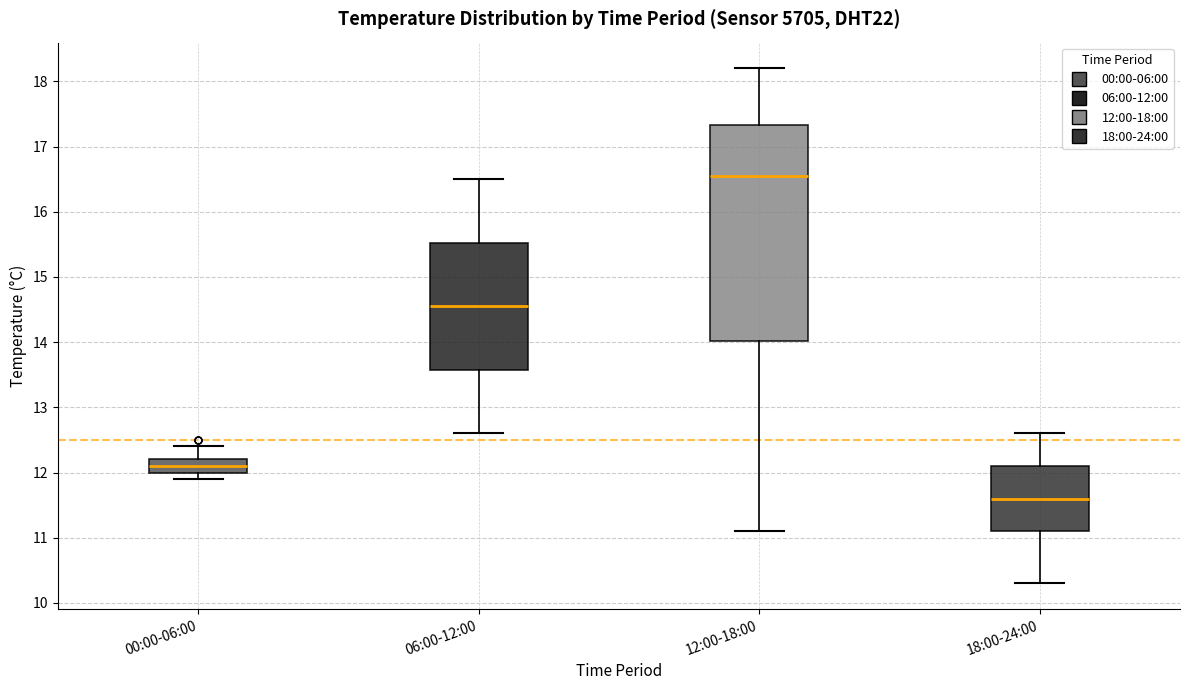

Reading left to right, read every box against the y-axis: the position of its median line, the range the box covers, and the ends of its whiskers. The values are not printed on the chart, so give them approximately, as read against the axis.

00:00-06:00: median 12.1, box 12.0 to 12.2, whiskers 11.9 to 12.4
06:00-12:00: median 14.6, box 13.6 to 15.5, whiskers 12.6 to 16.5
12:00-18:00: median 16.6, box 14.0 to 17.3, whiskers 11.1 to 18.2
18:00-24:00: median 11.6, box 11.1 to 12.1, whiskers 10.3 to 12.6